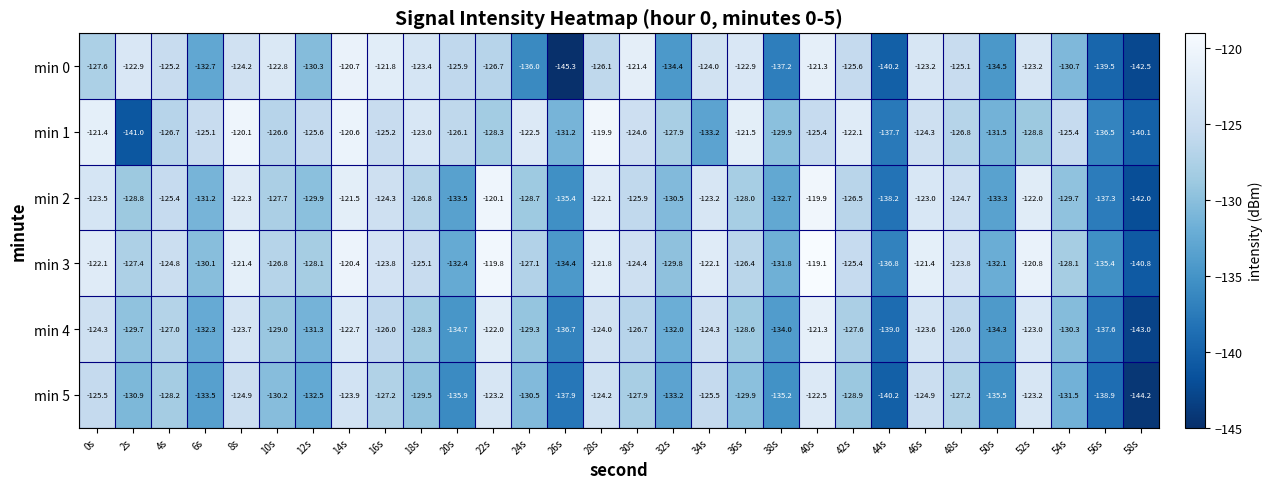

At which label does min 1 reach its peak?

28s